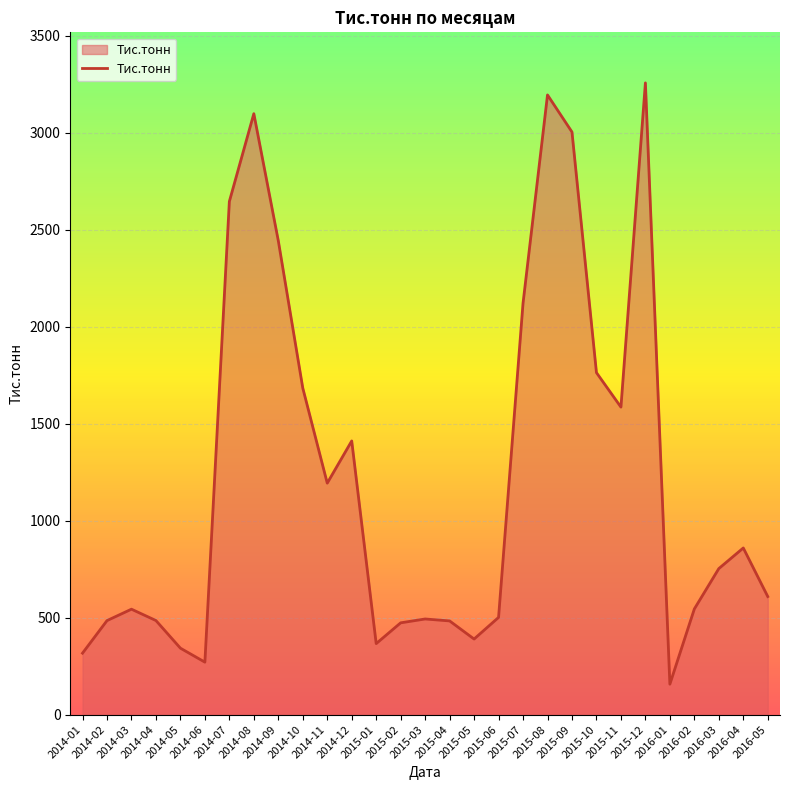

Count the number of values greater than 608.

15